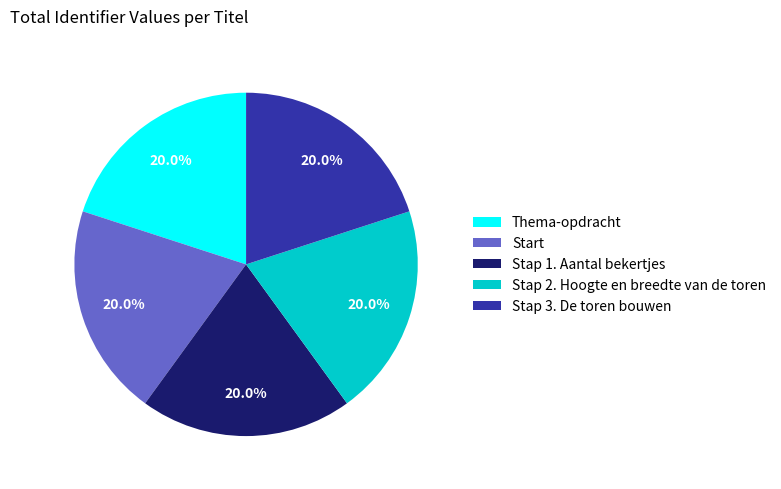

Is it true that Start is 32% of the pie?

False